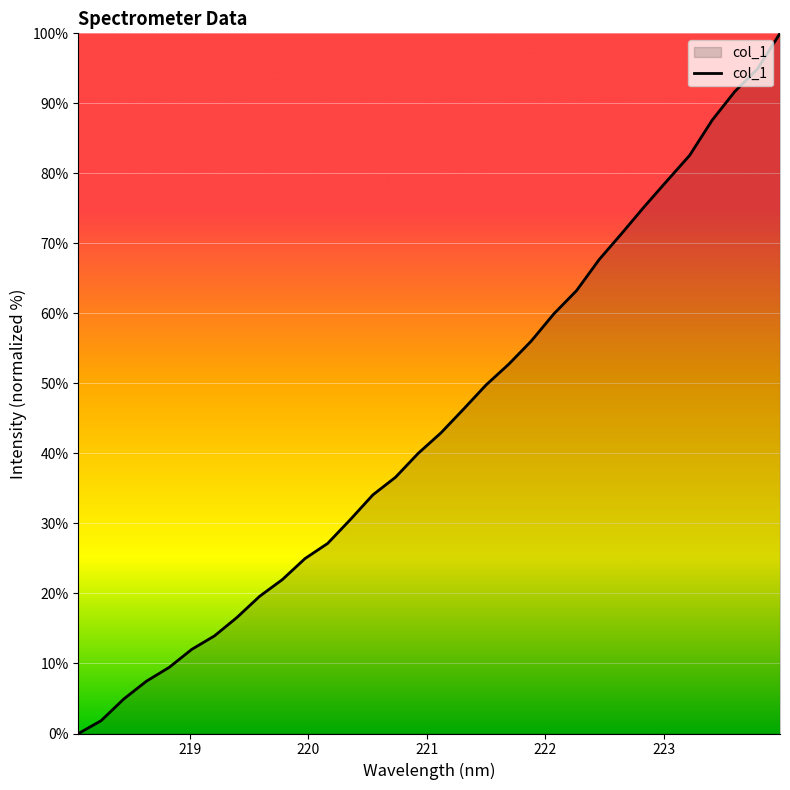

What is the maximum value shown in the chart?

100.0